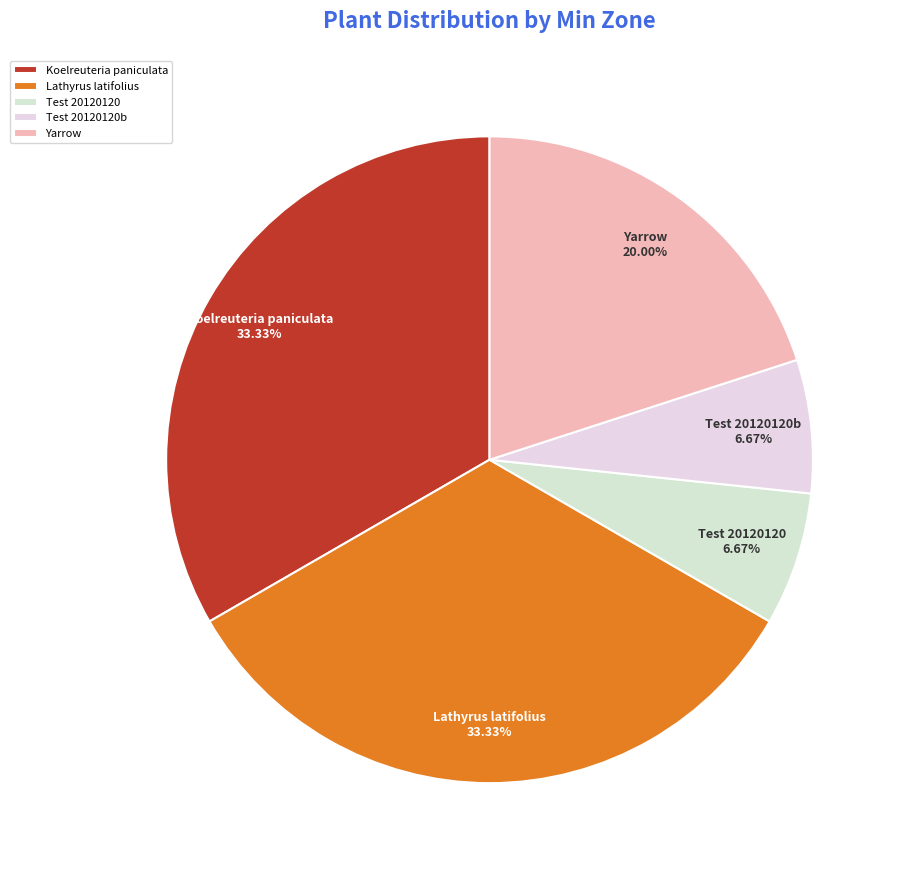

Which has a higher value, Koelreuteria paniculata or Yarrow?

Koelreuteria paniculata